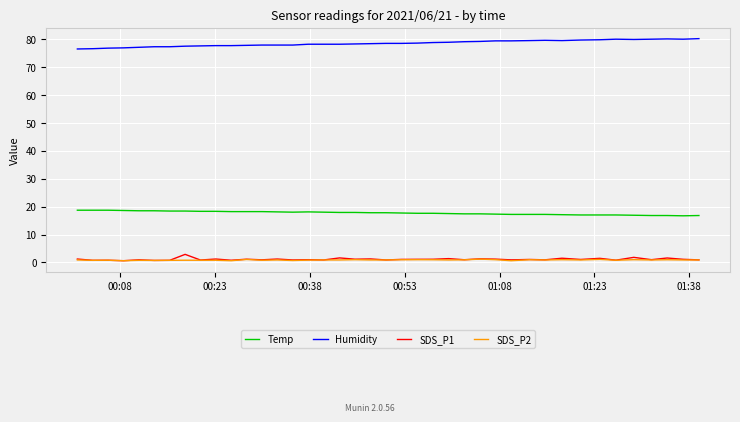

Count the number of data series in this chart.

4